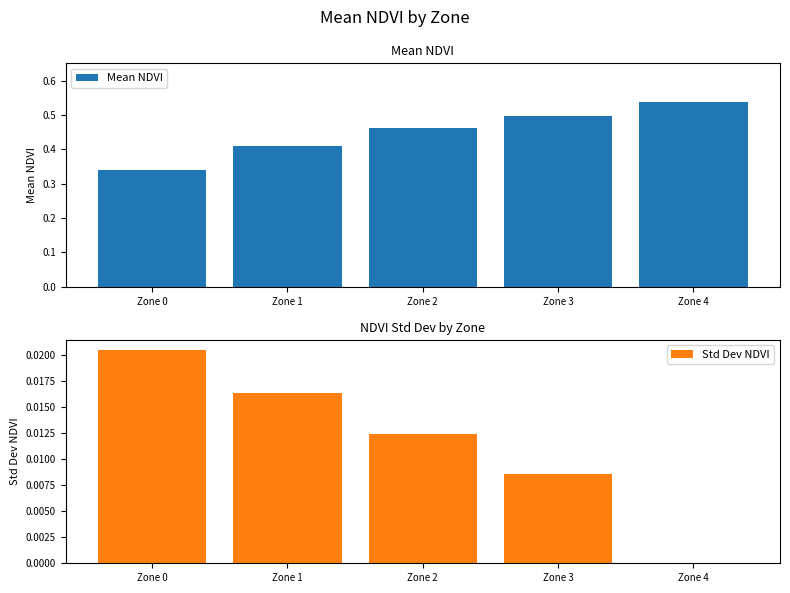

Which series changed the most between Zone 1 and Zone 2?

Mean NDVI